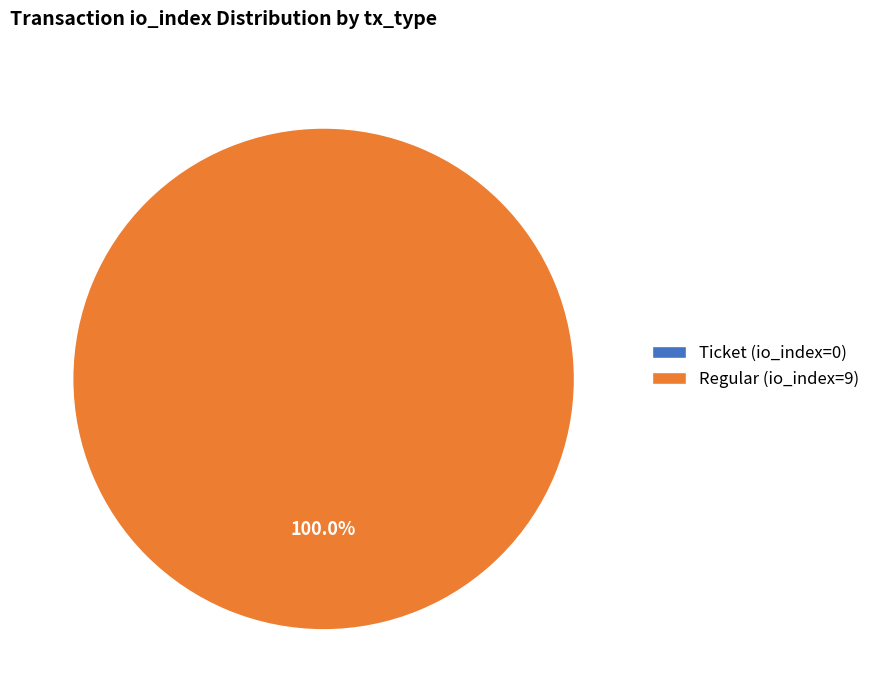

To the nearest percent, what percentage of the pie is Regular (io_index=9)?

100%